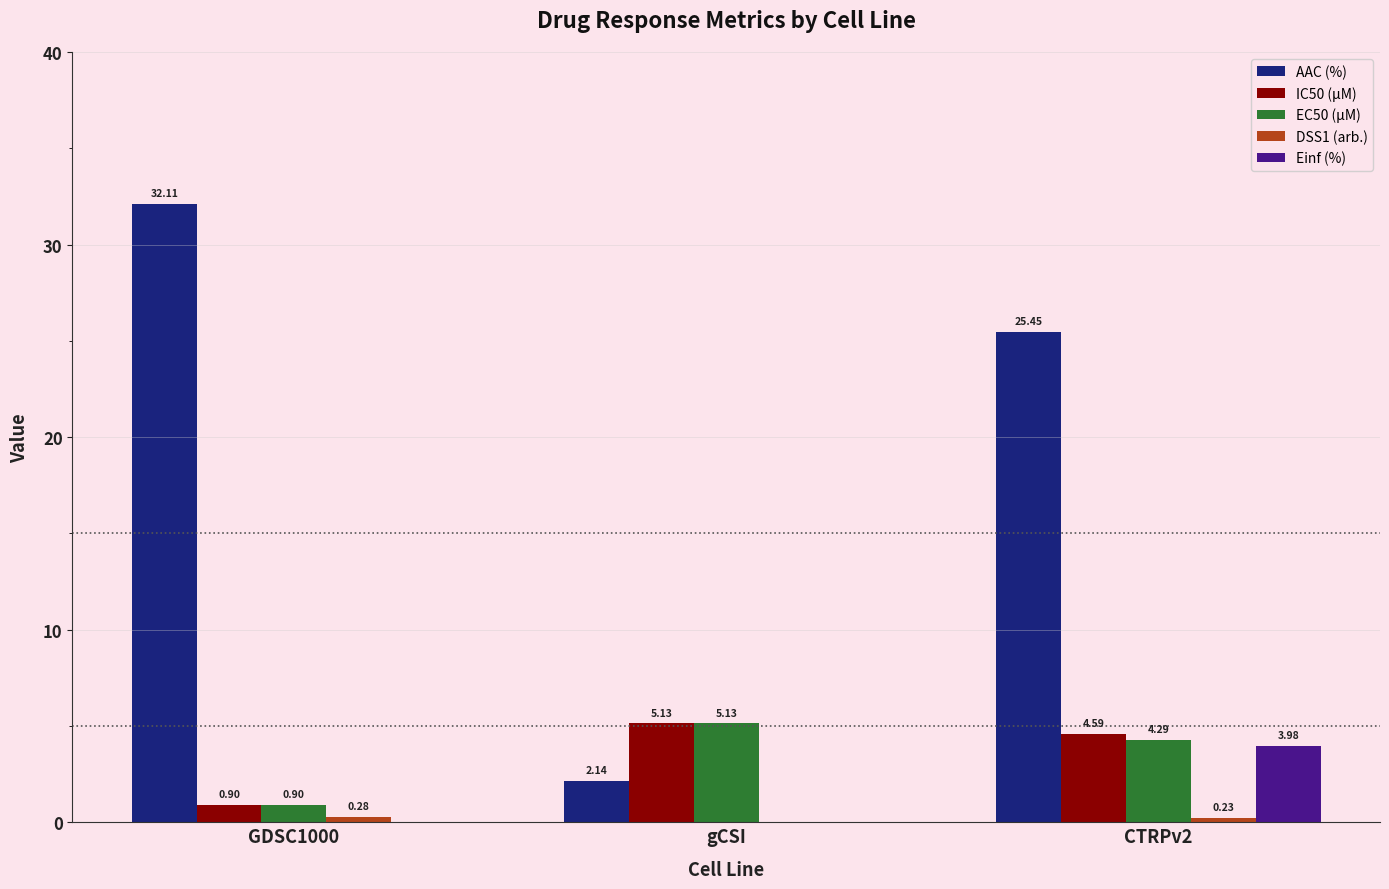

What is the sum of all AAC (%) values?

59.7